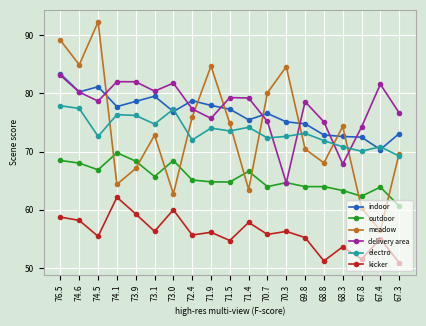

Is it true that indoor equals 75.1 at 70.3?

True